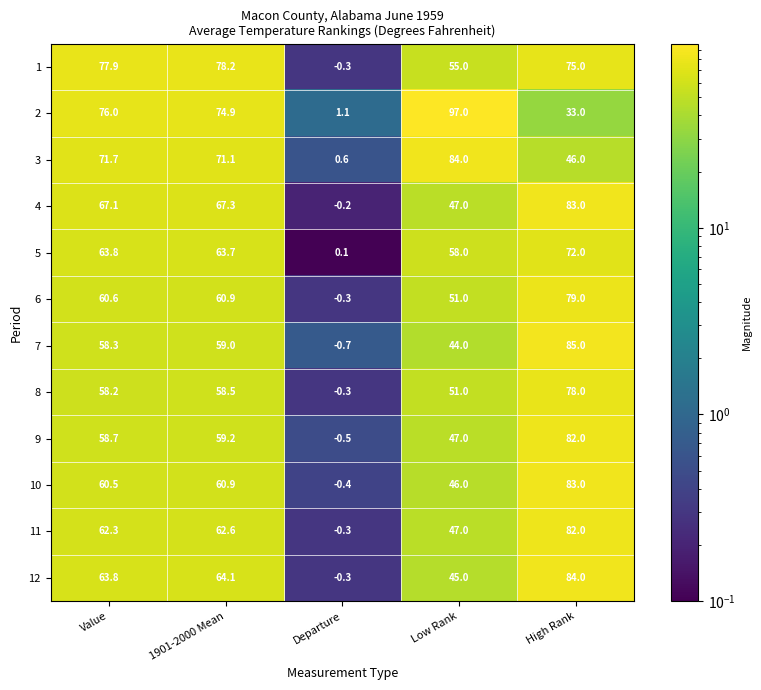

Which series has the widest spread of values?

2